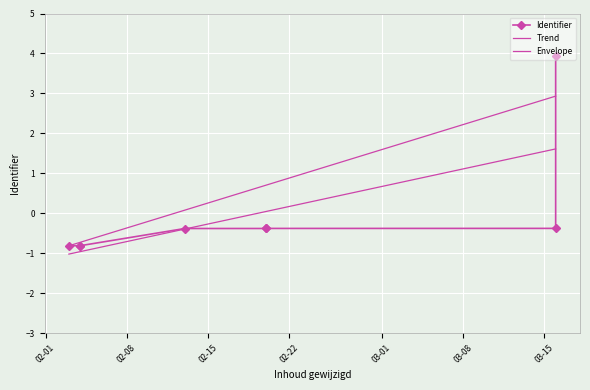

The chart shows a value of -0.8 at 2020-02-04. True or false?

True